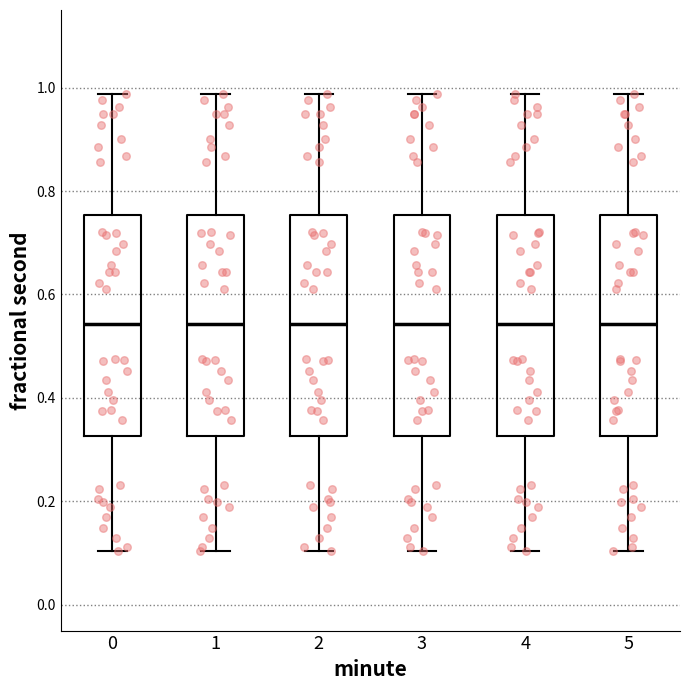

Where does the lower whisker of the box at x = 1 end on the y-axis? The values are not printed on the chart, so give them approximately, as read against the axis.

0.10